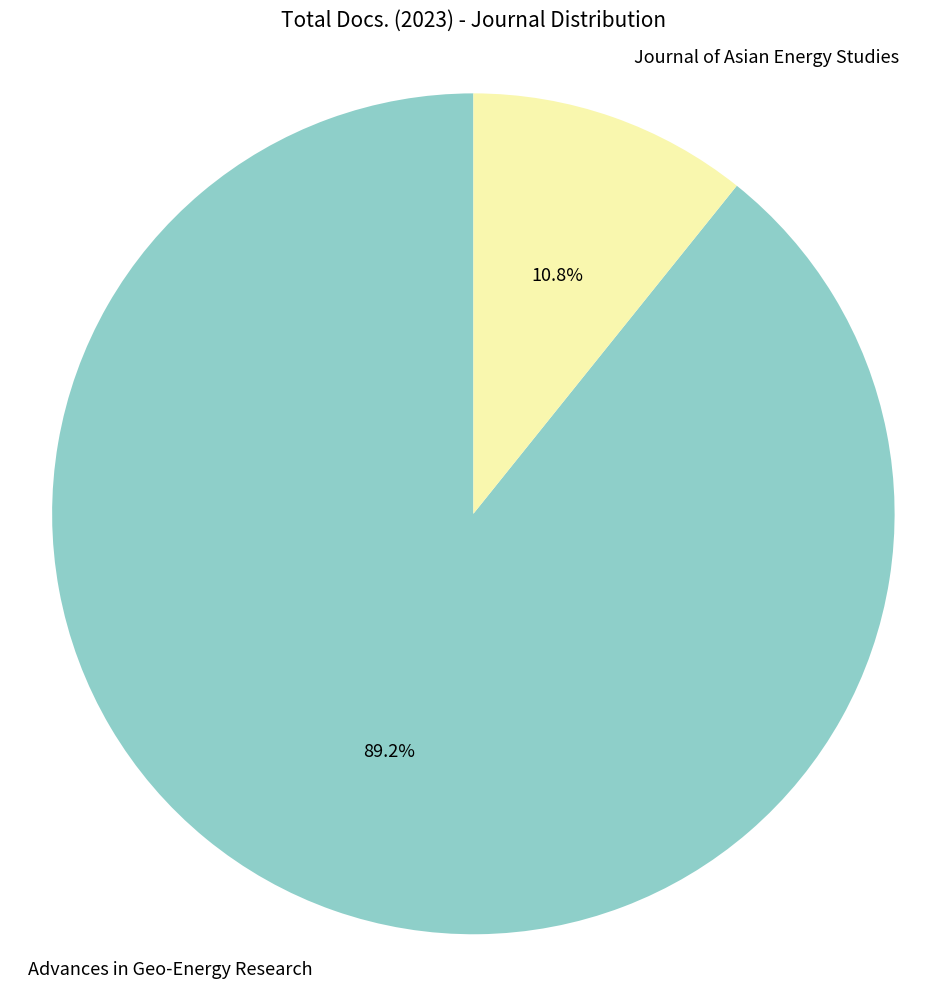

Is there any slice that represents more than half of the pie?

Yes